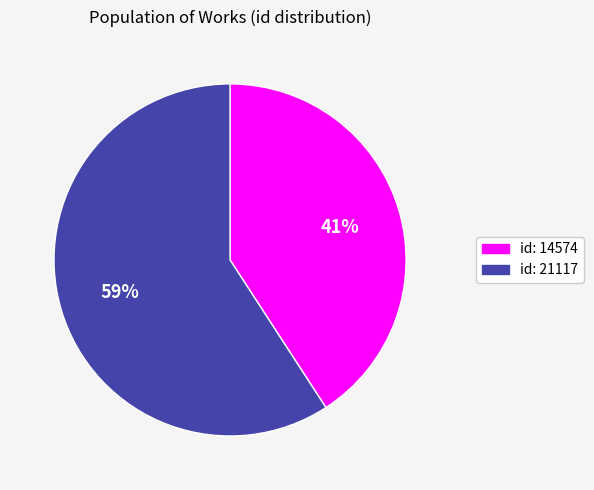

Which category has the smallest portion of the pie?

id: 14574